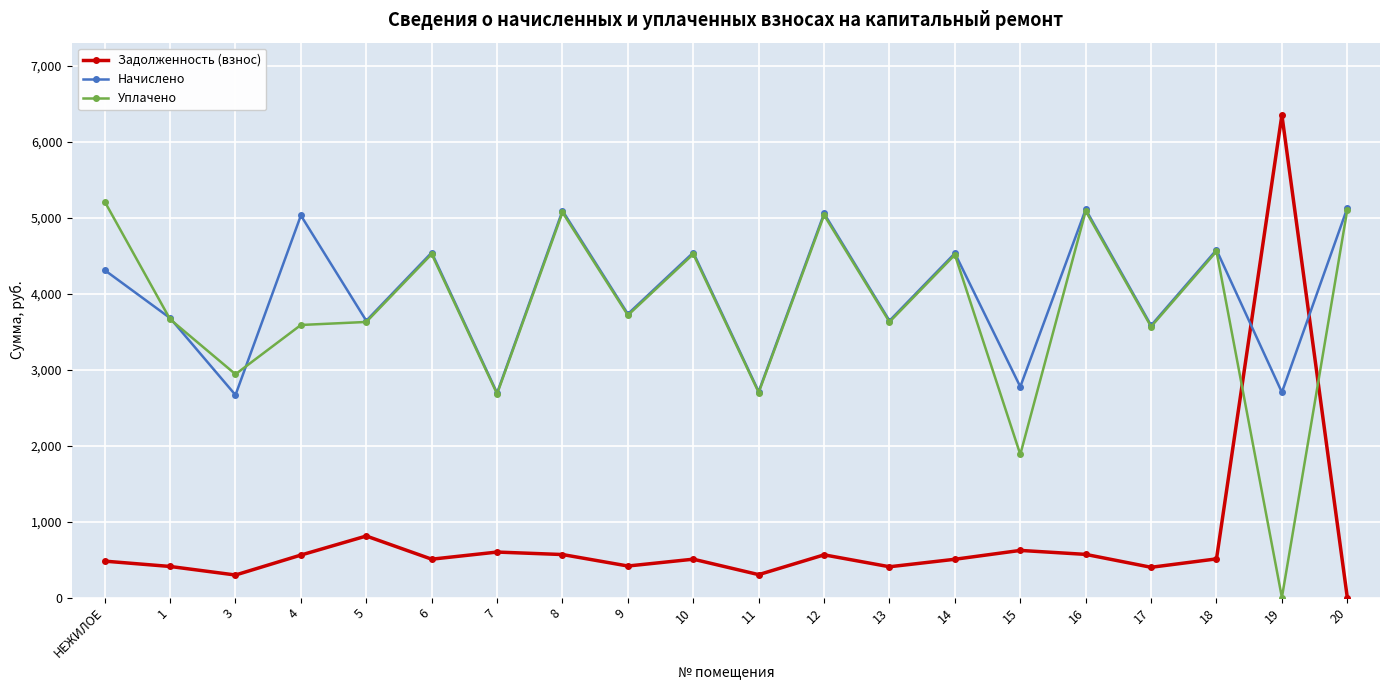

What is the value of the Задолженность (взнос) point at the 5th from the left?

809.3